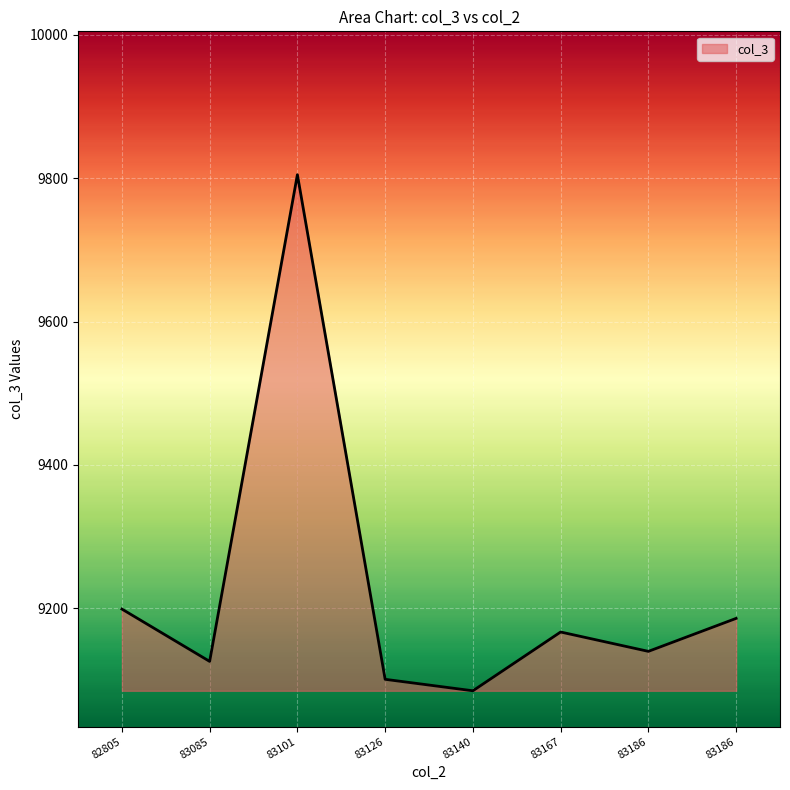

Does the chart have visible grid lines?

Yes